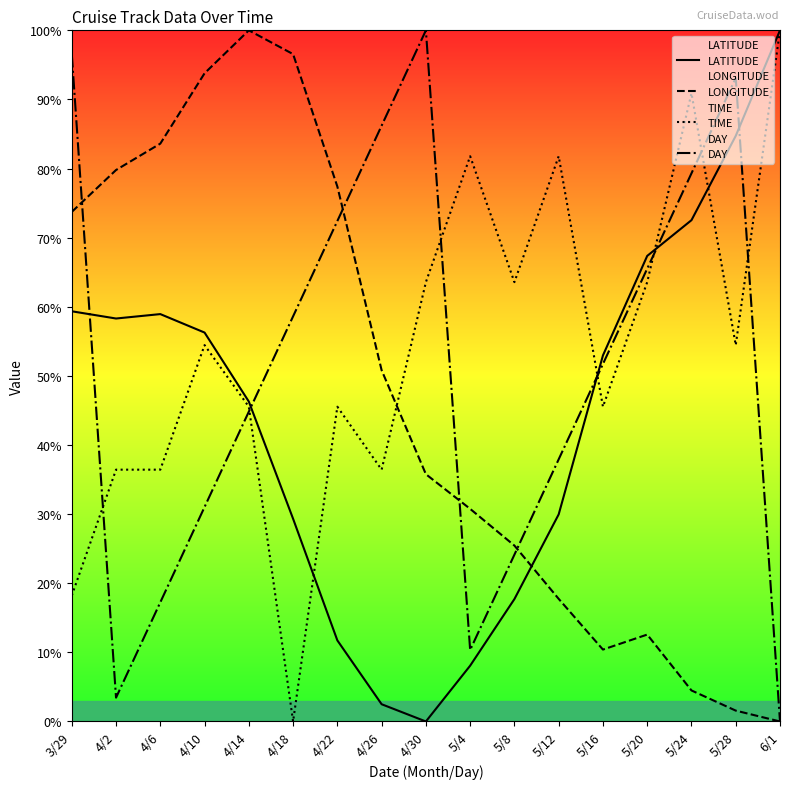

What are all the series names shown in the legend?

LATITUDE, LONGITUDE, TIME, DAY